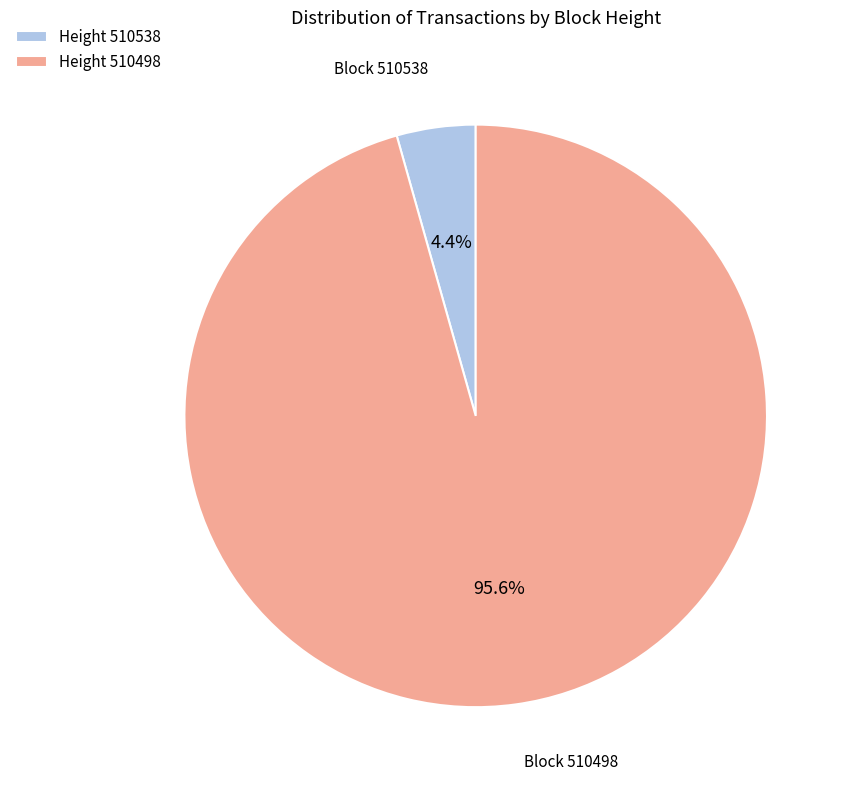

Which slice is the largest?

Block 510498